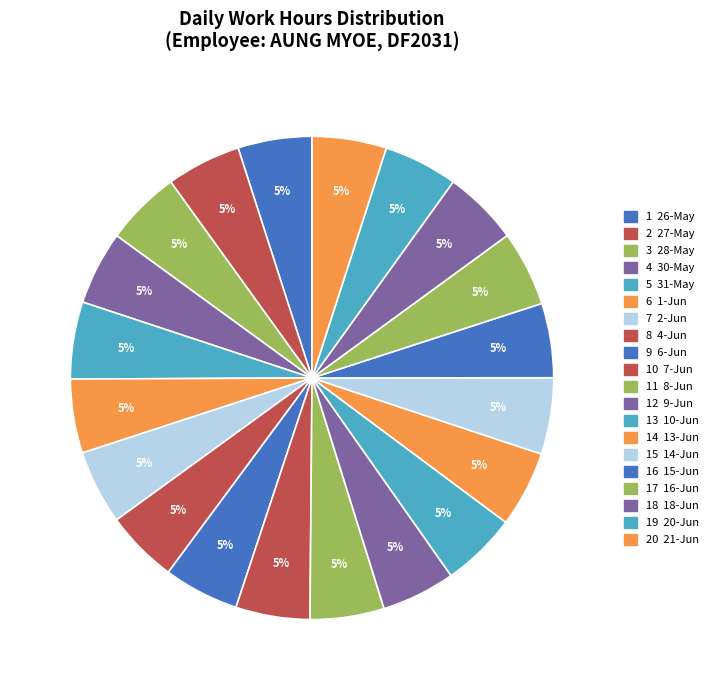

Which category has the biggest portion of the pie?

31-May